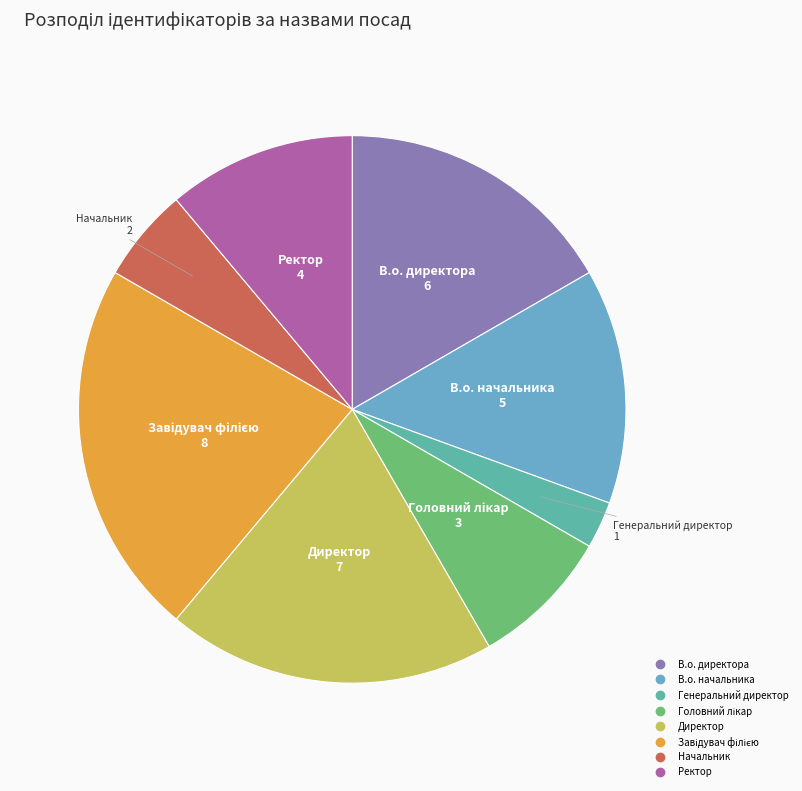

How many segments does this pie chart have?

8